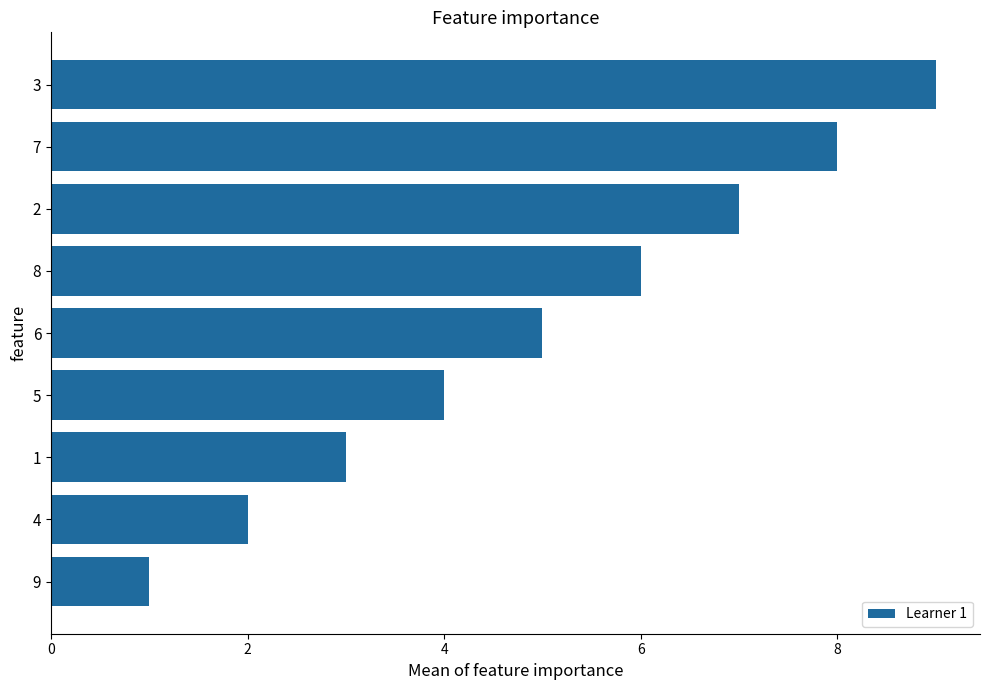

What is the average value?

5